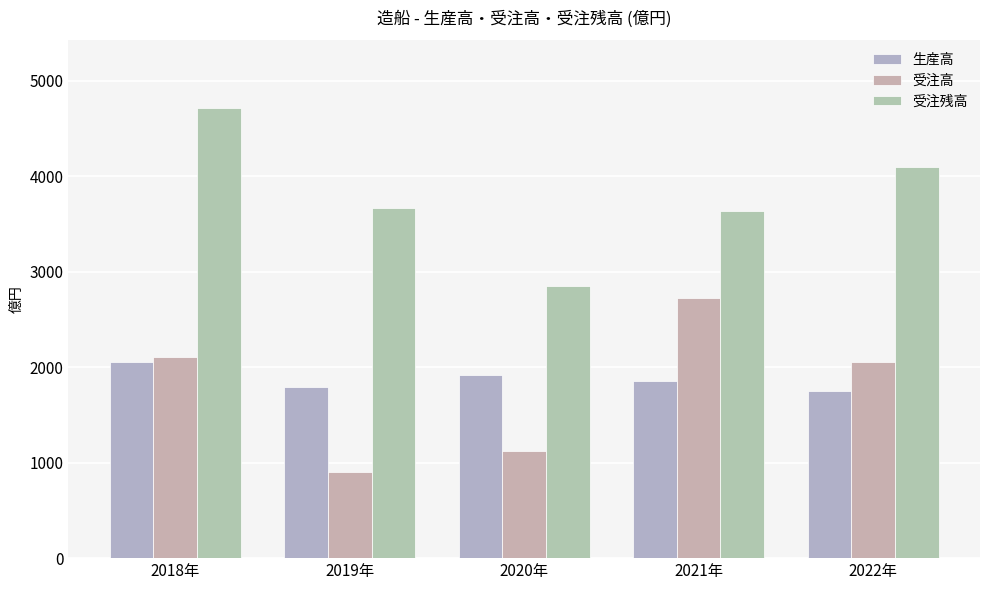

At which category is the sum across all series the highest?

2018年